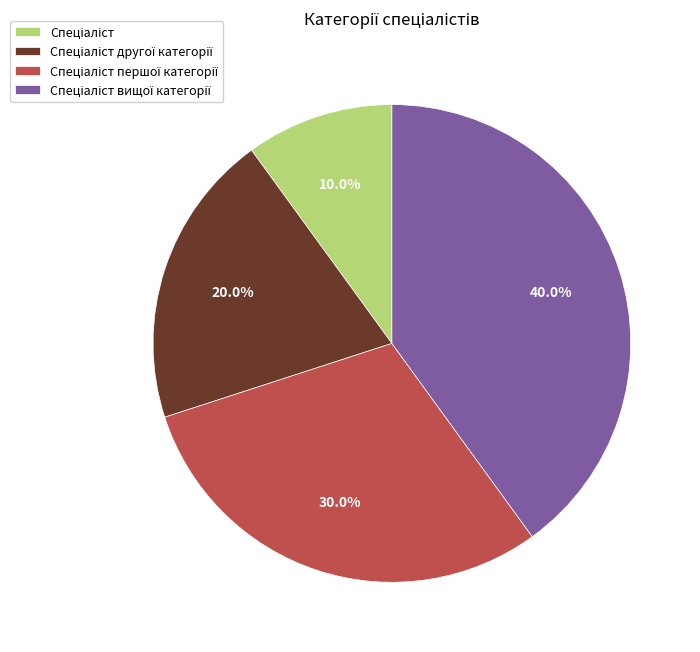

Does any single category account for the majority?

No